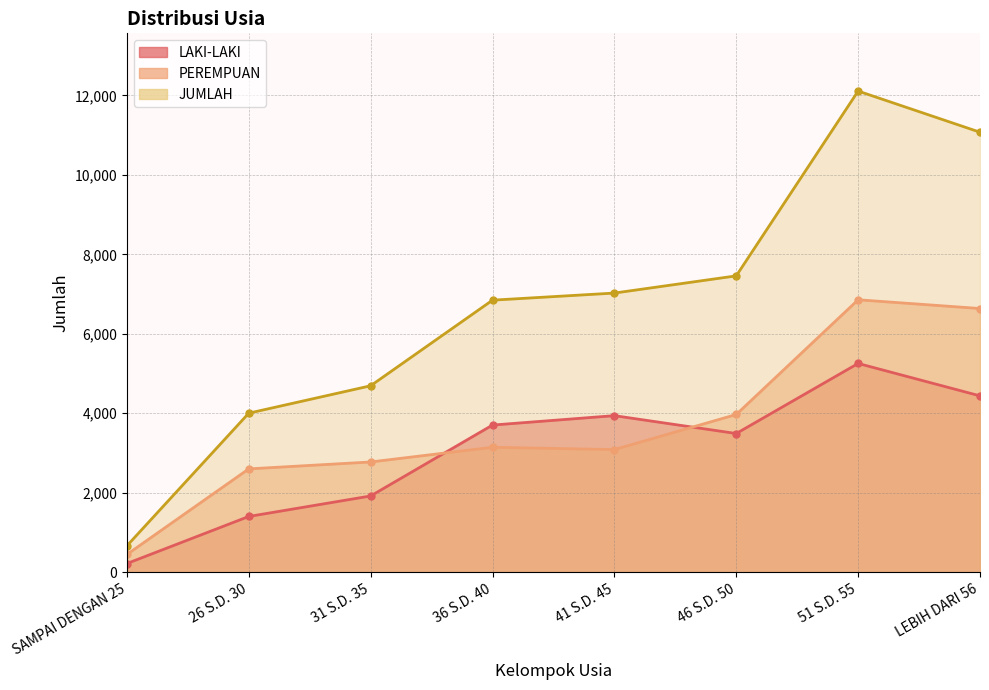

True or false: PEREMPUAN and JUMLAH cross at least once.

False